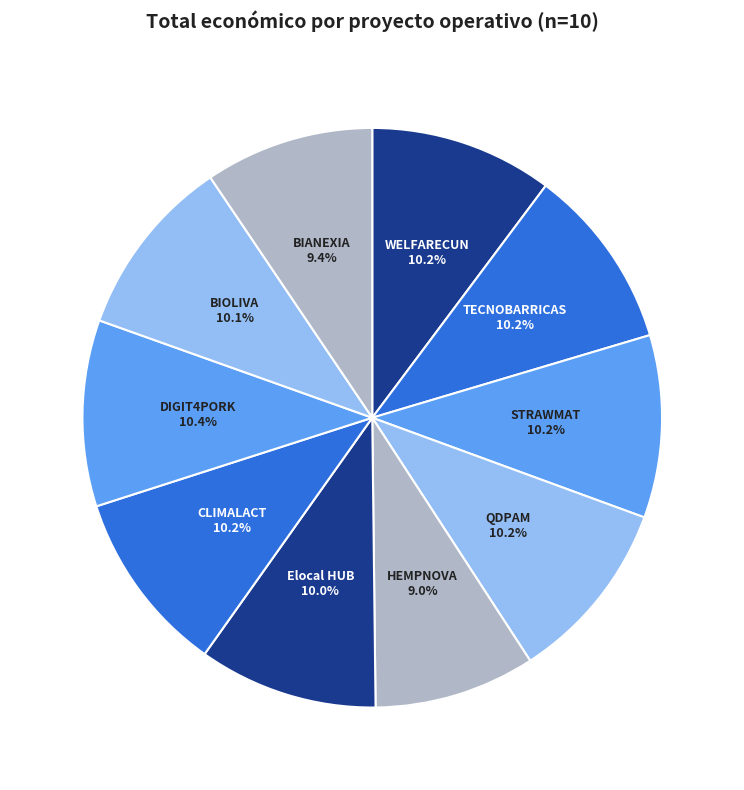

What is the ratio of the value at HEMPNOVA to the value at STRAWMAT?

0.9